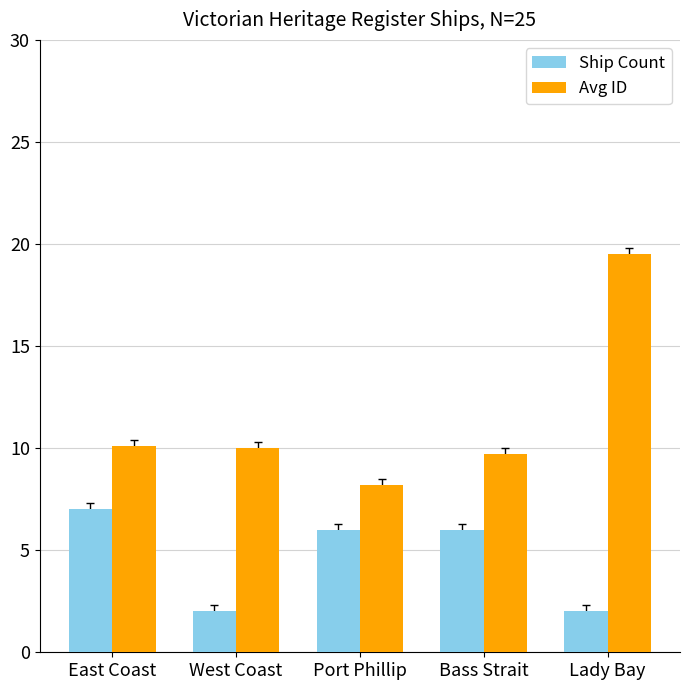

The Avg ID series shows 11.1 at Port Phillip. True or false?

False